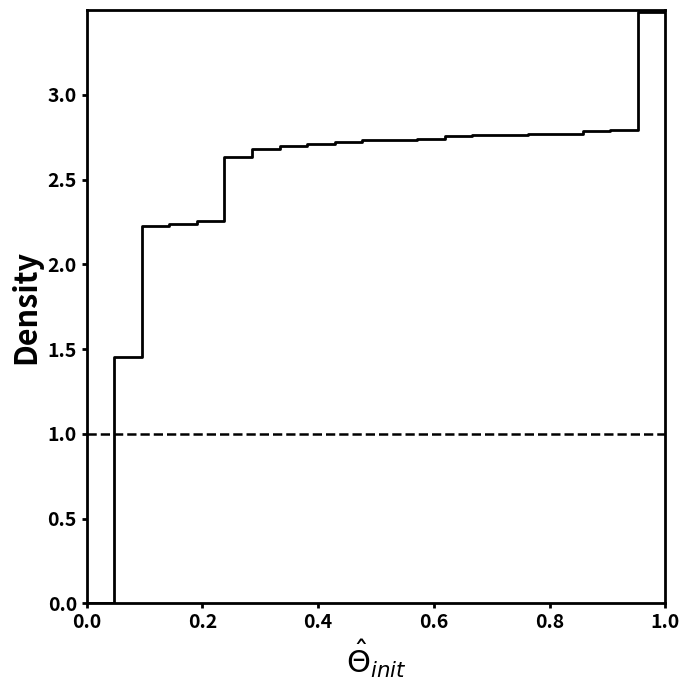

What is the difference between the maximum and minimum values?

3.5